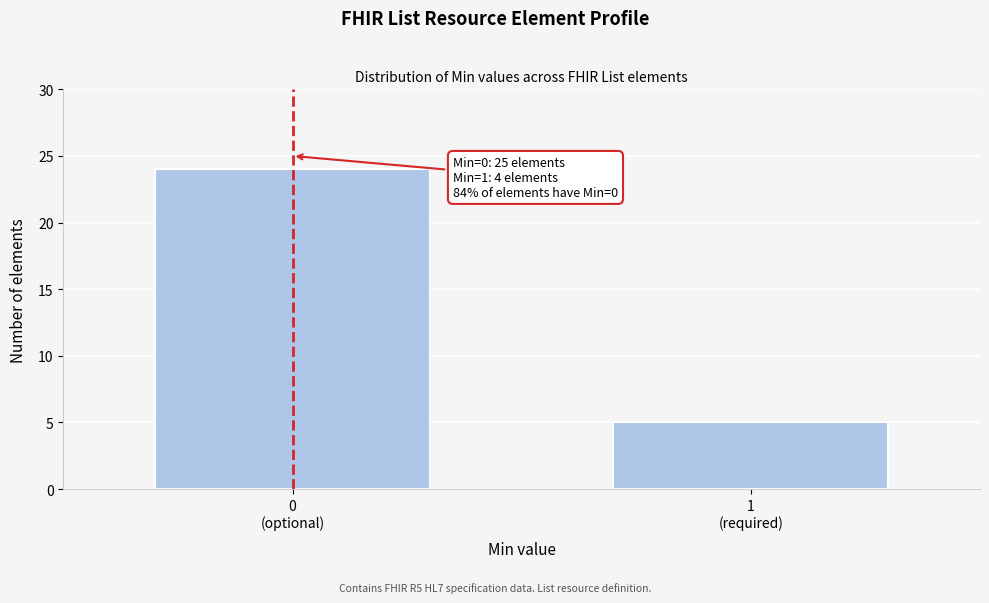

Reading left to right, what are all the values shown in this chart?

24	5